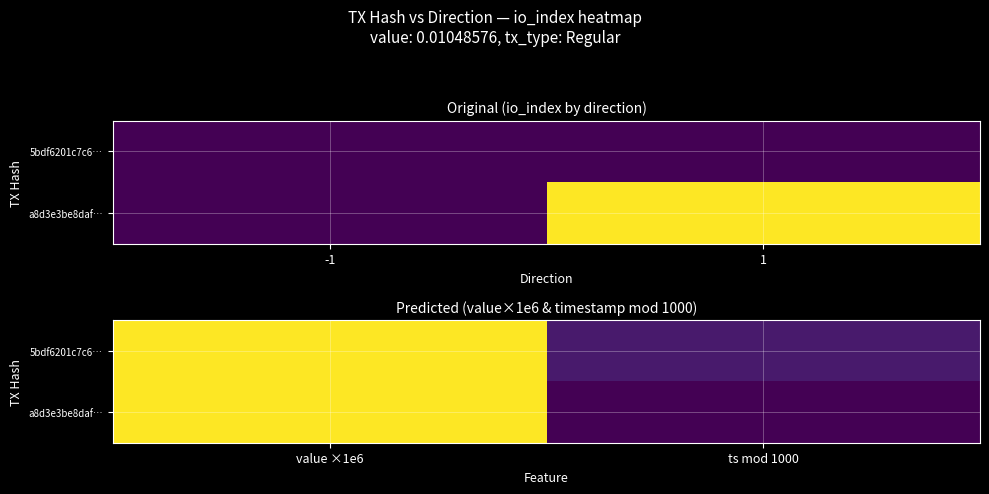

At how many categories does at least one series exceed 1893?

1